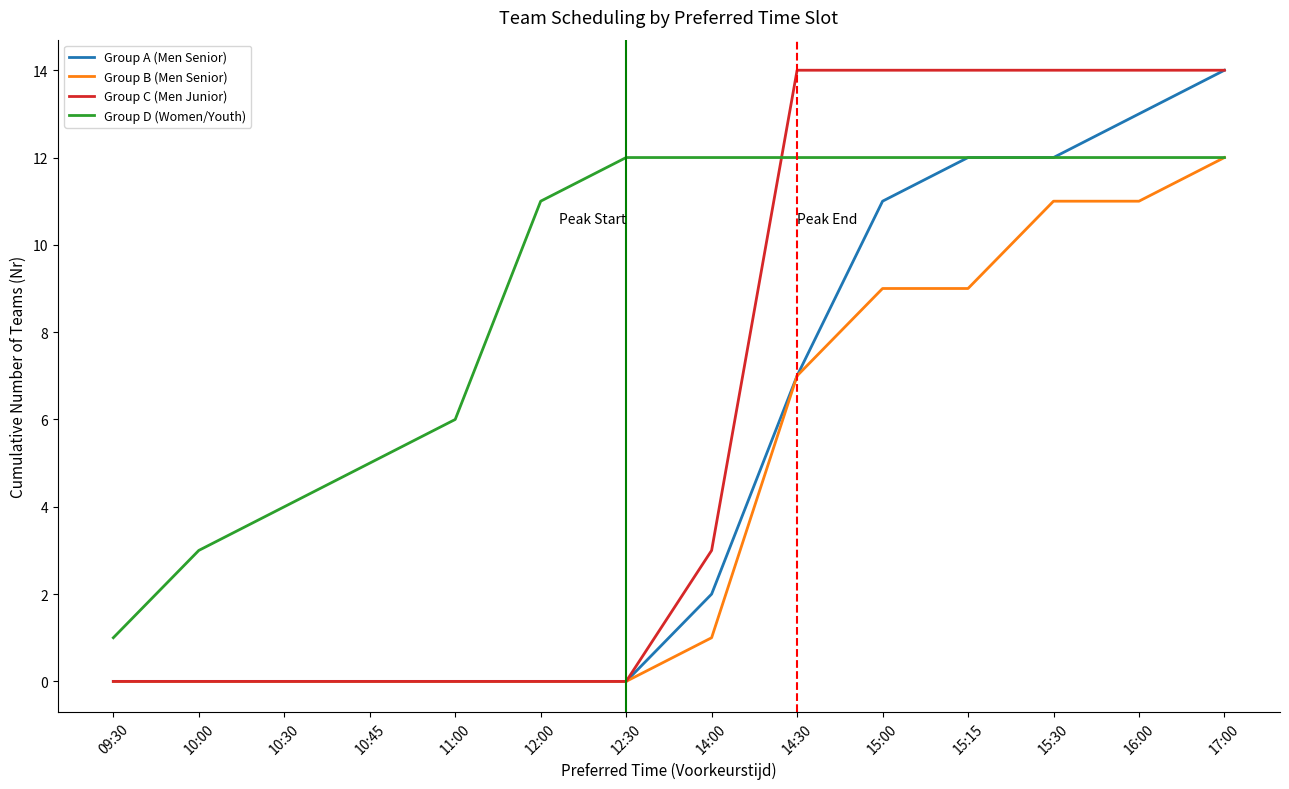

Between 10:45 and 12:30, which series saw the biggest shift?

Group D (Women/Youth)